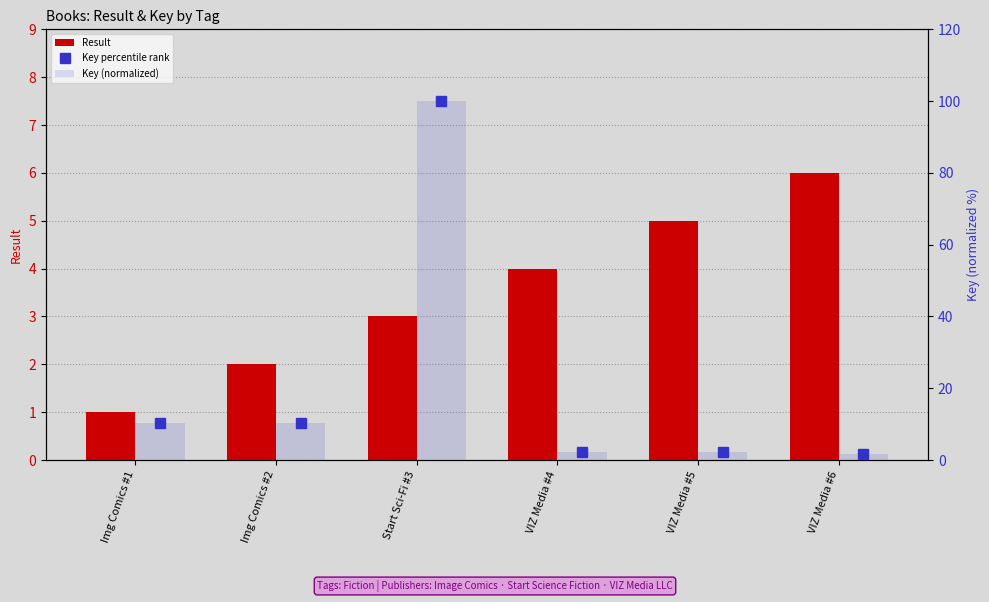

What is the difference between the second highest and second lowest values in the Key (normalized) series?

8.1